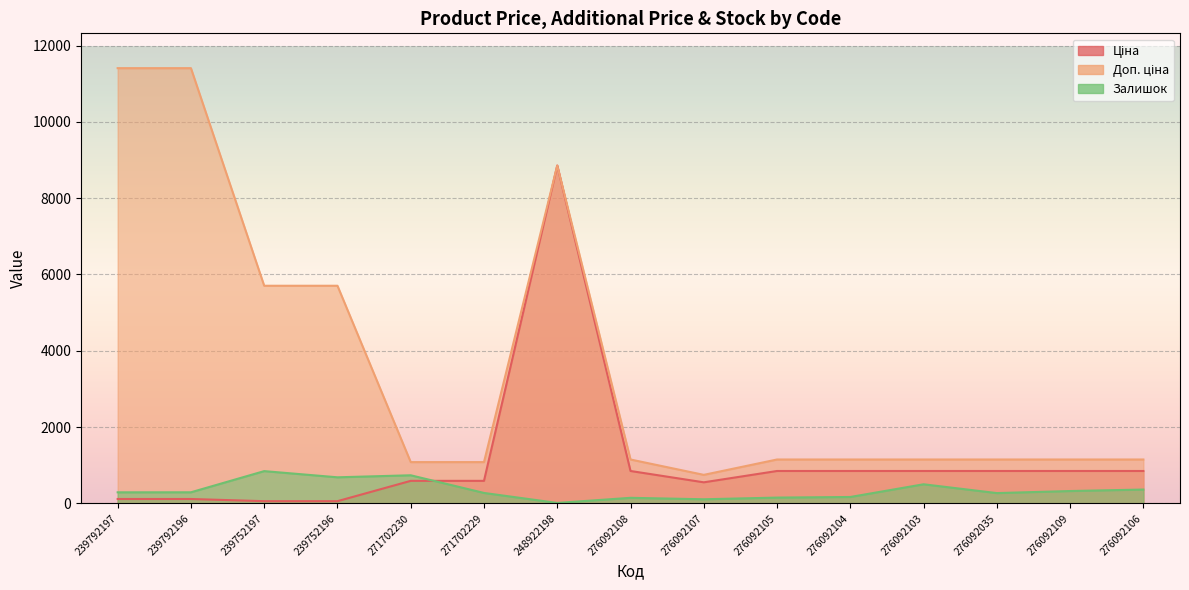

True or false: Доп. ціна and Залишок intersect in this chart.

False